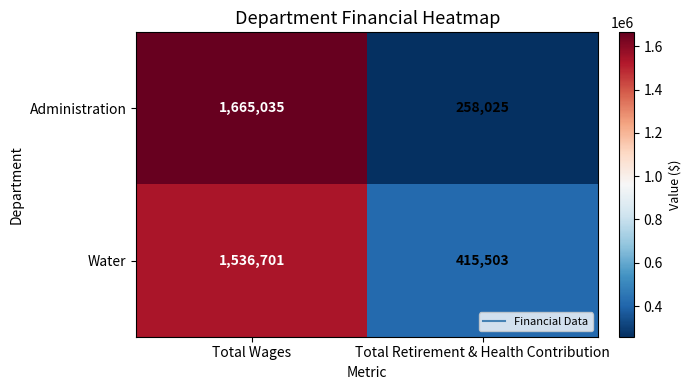

Which series has the widest spread of values?

Administration